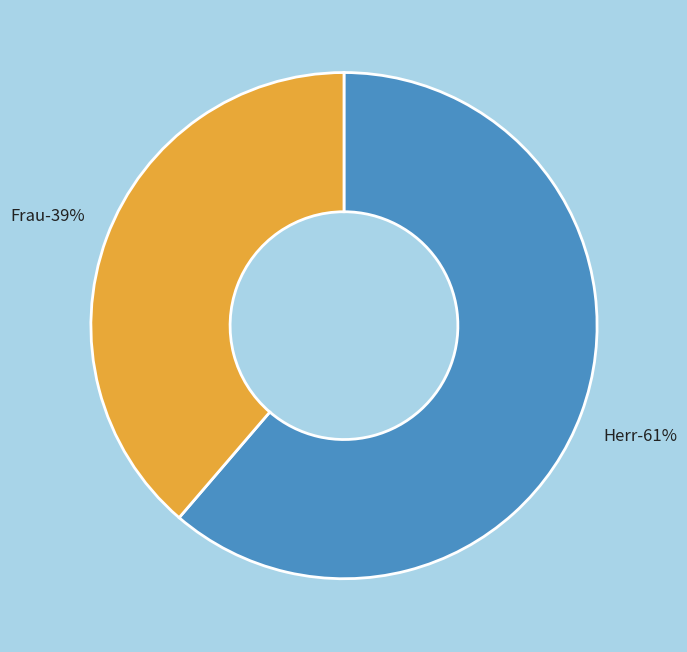

How many slices are in this pie chart?

2